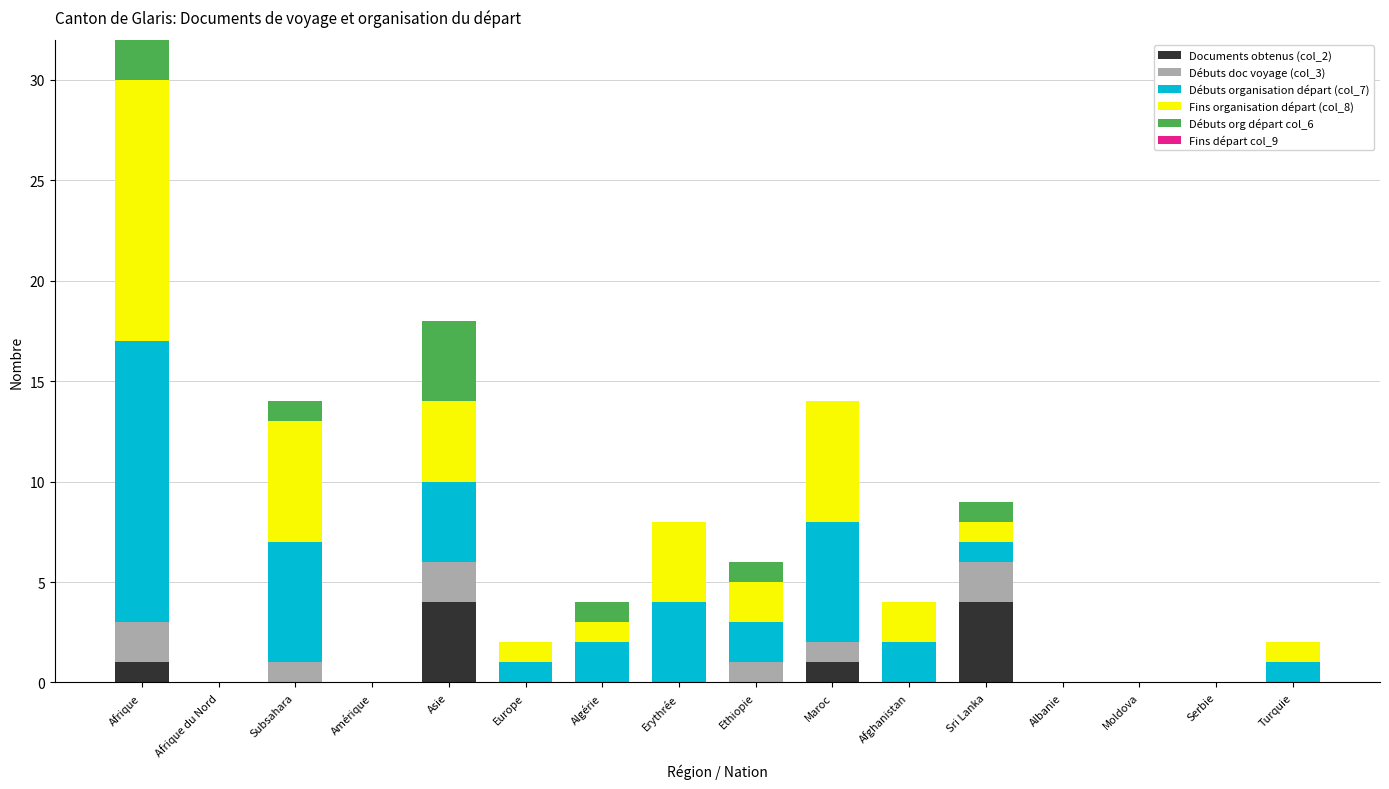

Is it true that Documents obtenus (col_2) equals 0 at Albanie?

True